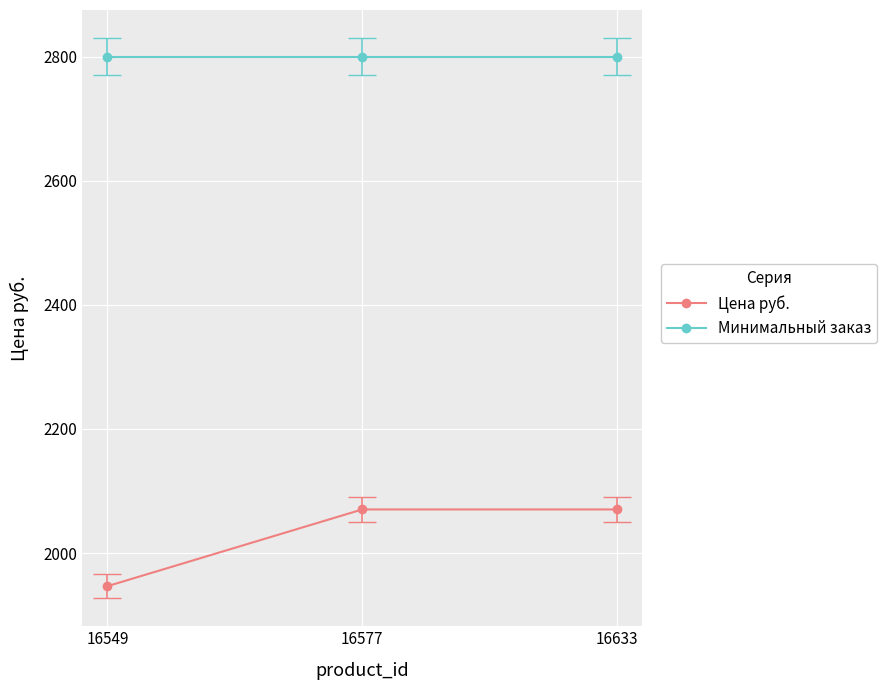

The value of Цена руб. at 16577 is 2070.3. True or false?

True